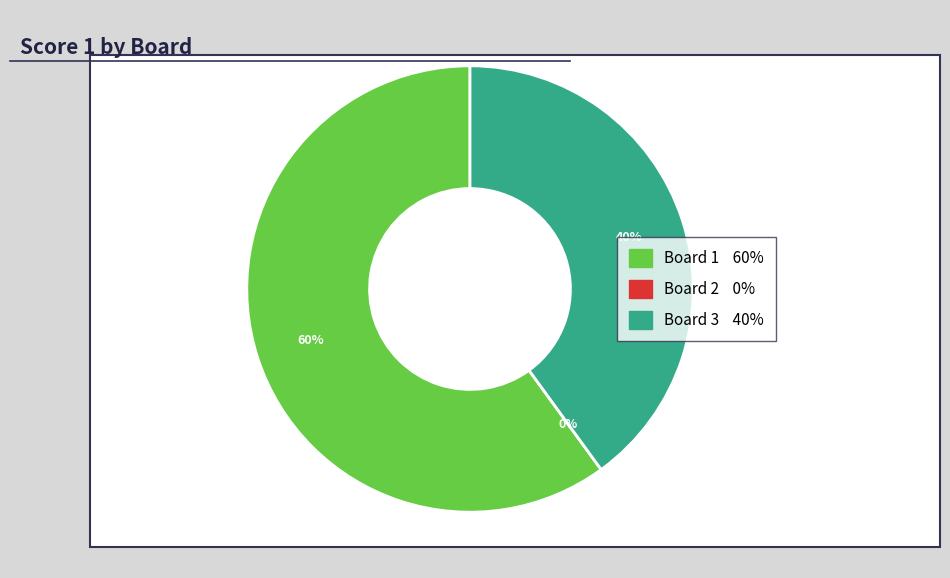

Which category has the biggest portion of the pie?

Board 1